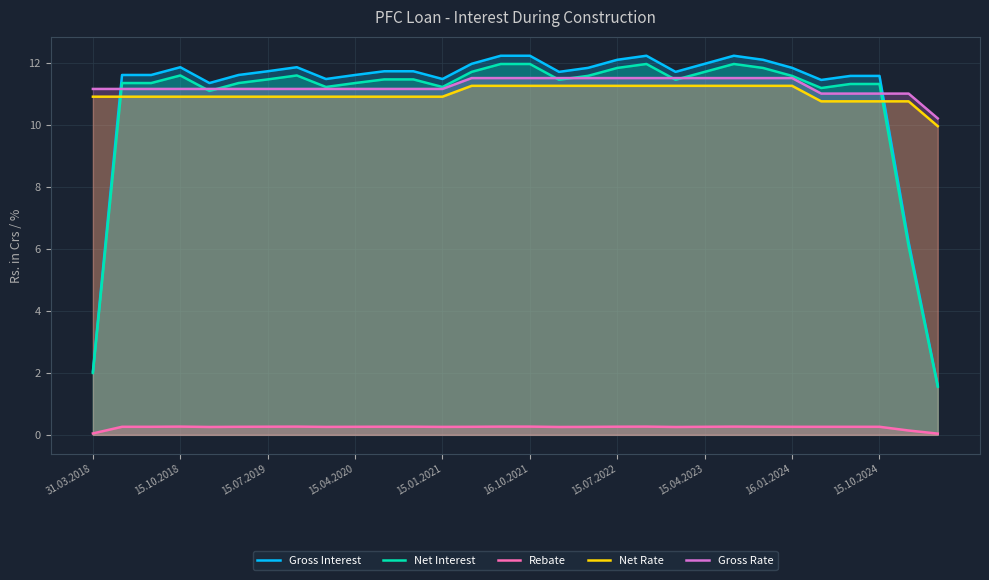

Which series has the largest range (max minus min)?

Gross Interest